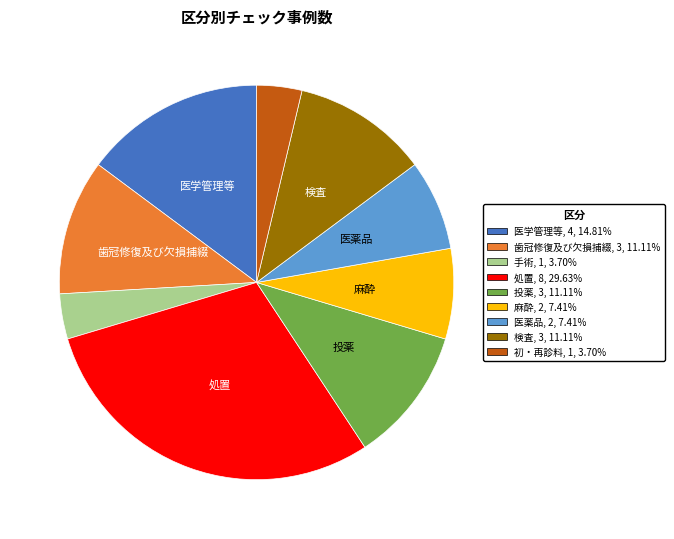

Approximately how many times larger is the value at 検査 compared to 医薬品?

1.5